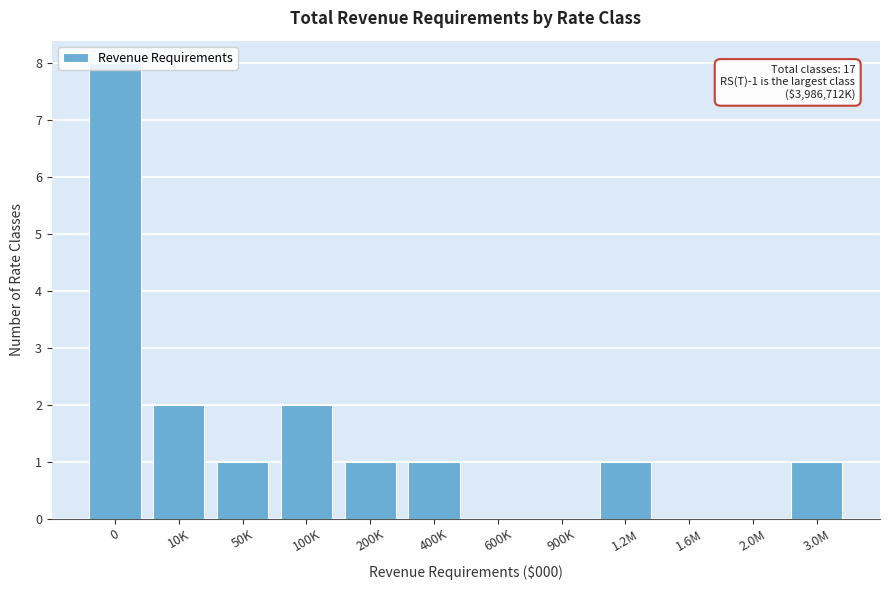

Which has a higher value, 200K or 10K?

10K